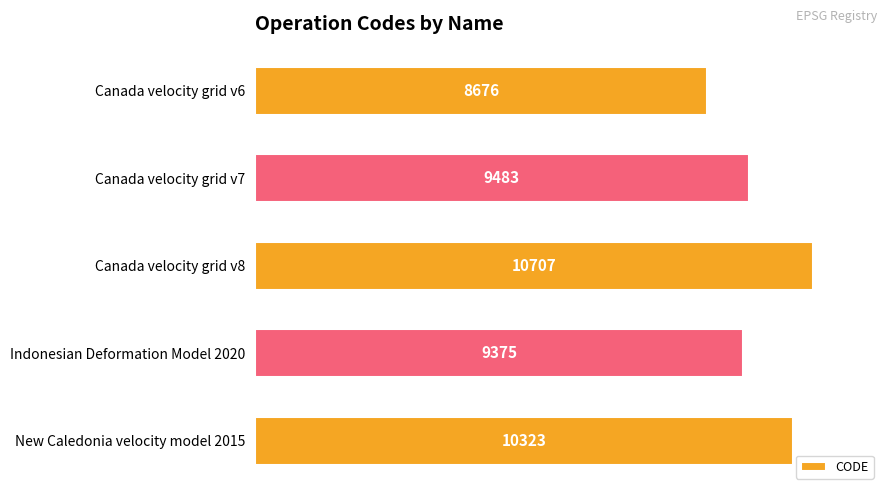

What is the change in value from Canada velocity grid v6 to New Caledonia velocity model 2015?

+1647